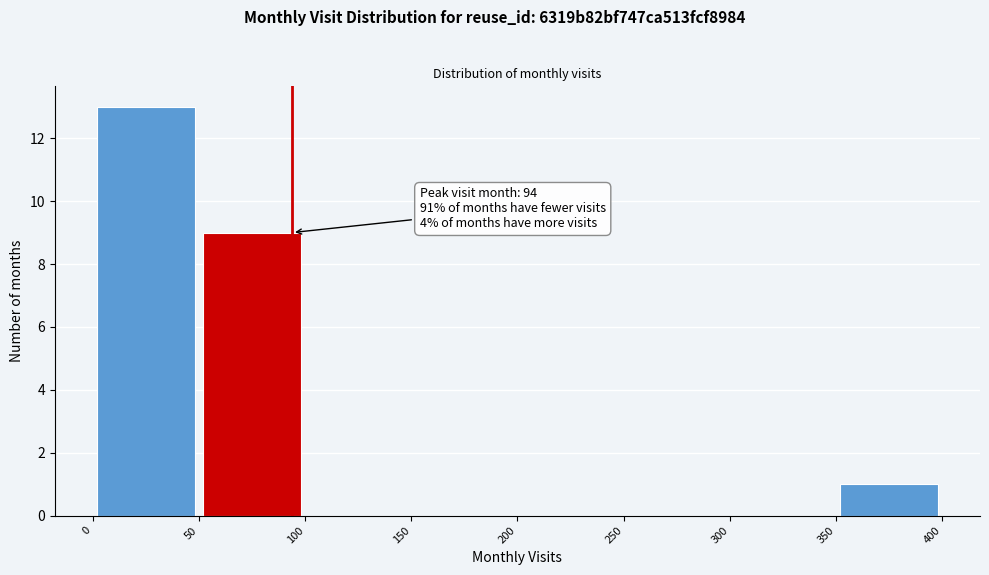

Over which range of the x-axis is the bar tallest?

0 to 50